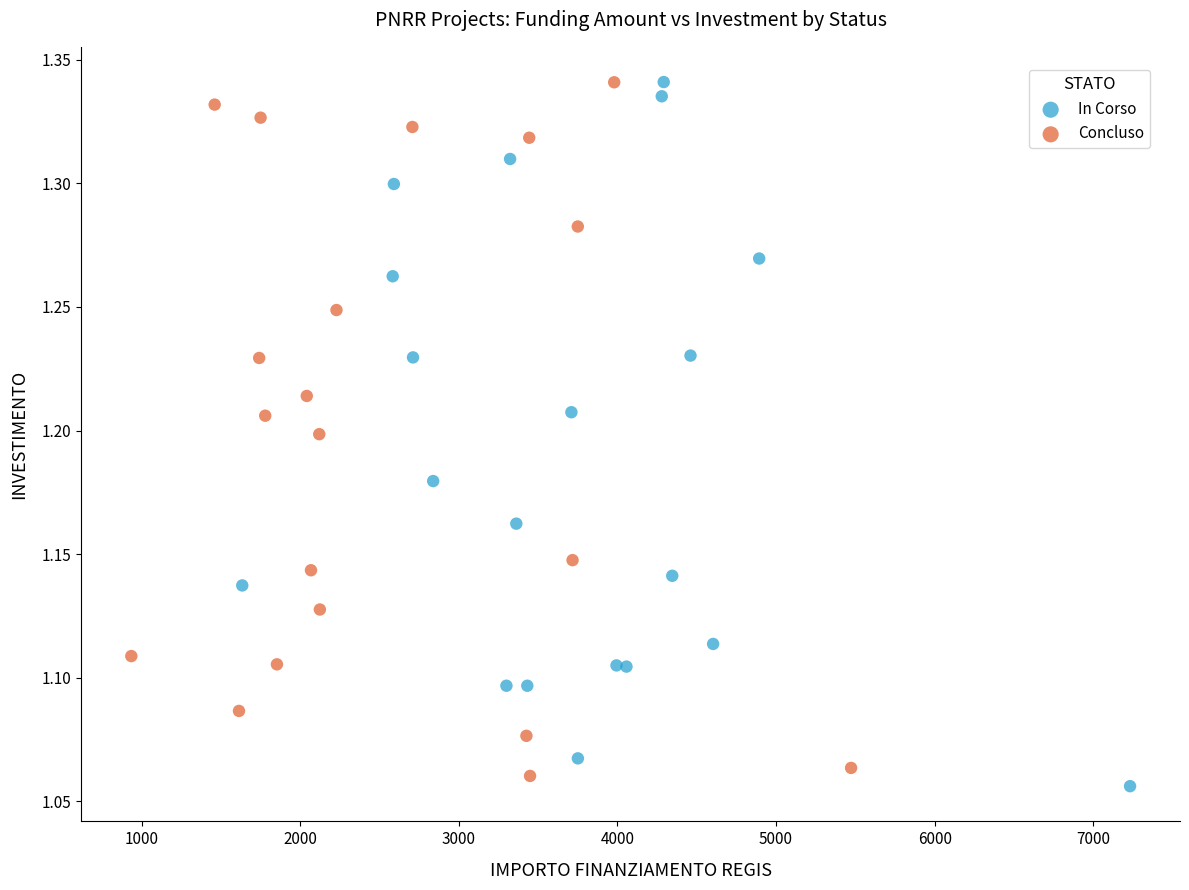

Which series has the widest spread of Y values?

In Corso